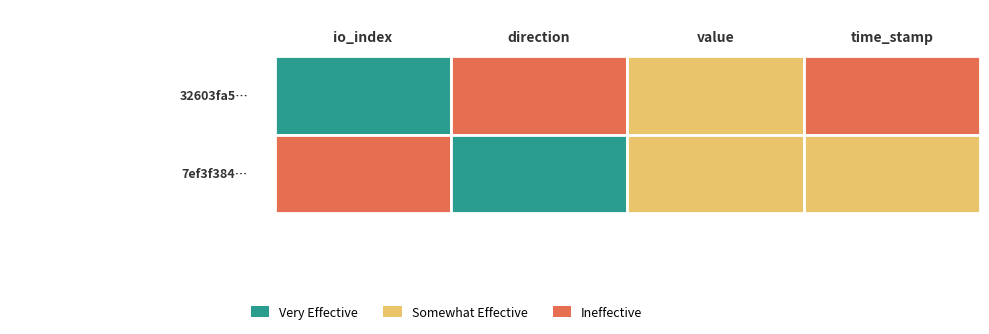

True or false: 7ef3f384c357469bf30be8363eee79476f2ad36 has a value of 0.5 at 1.

False